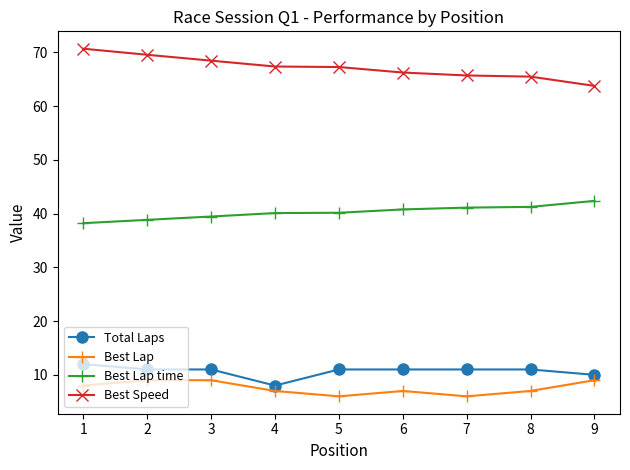

What is the difference between the Best Lap values at 5 and 9?

3.0